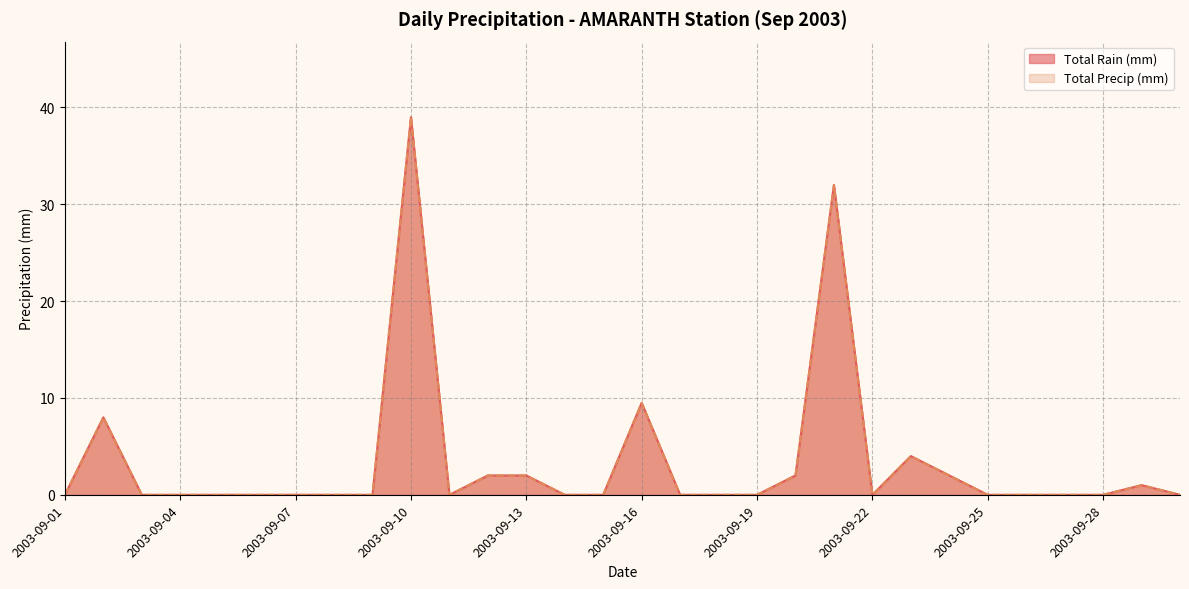

Is the value of Total Precip (mm) at 2003-09-01 greater than the value of Total Rain (mm) at 2003-09-01?

No